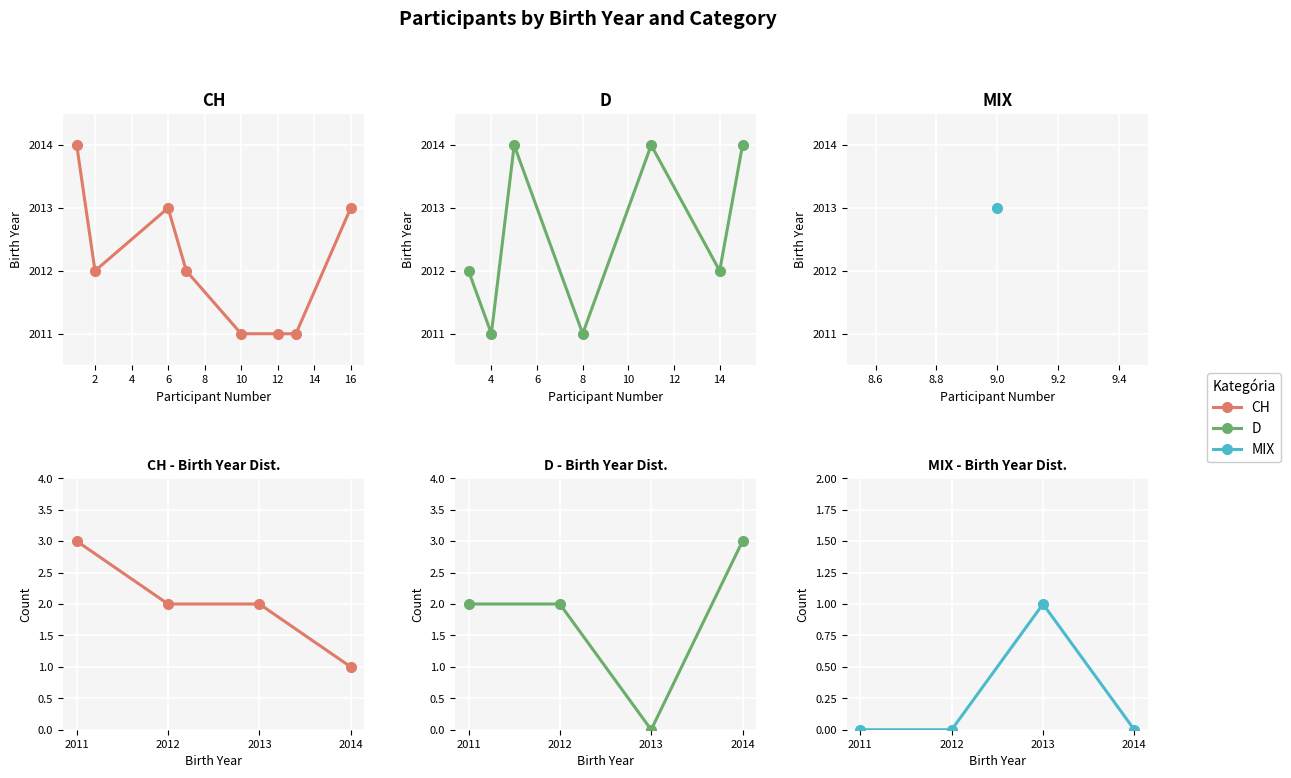

What is the average value of the D series?

2